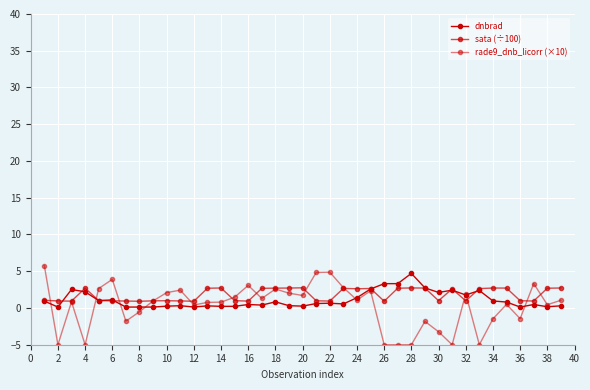

How many data points does each series have?

39